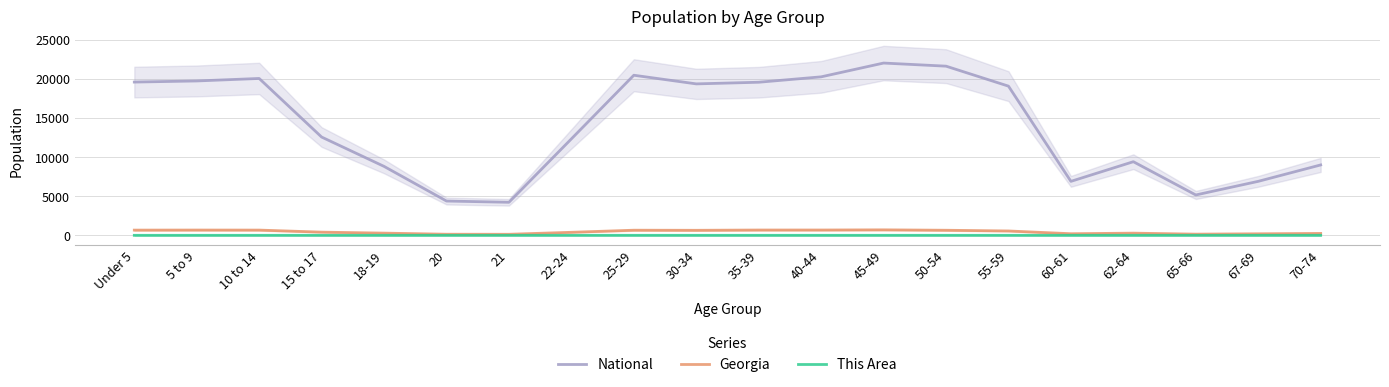

What is the smallest value displayed?

0.1